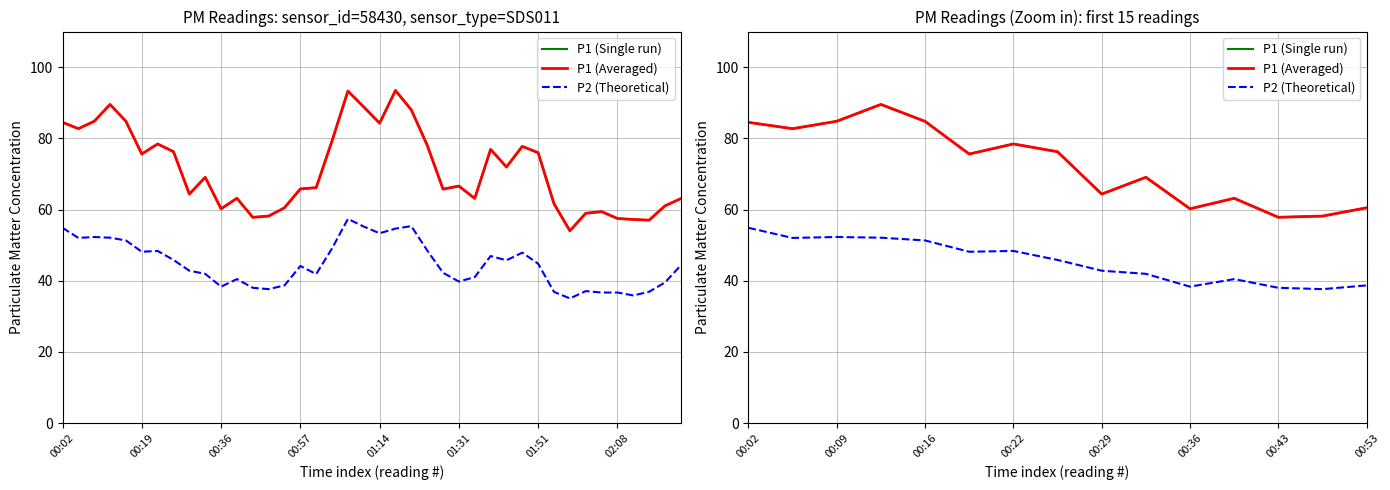

Count the number of categories in the chart.

15